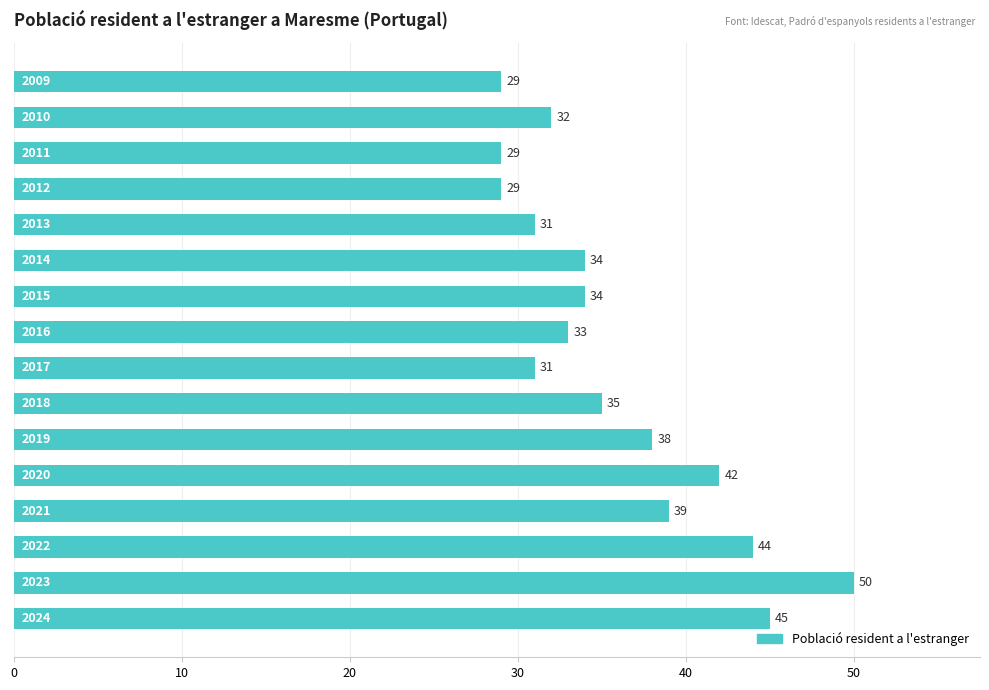

What is the difference between the maximum and second lowest values?

21